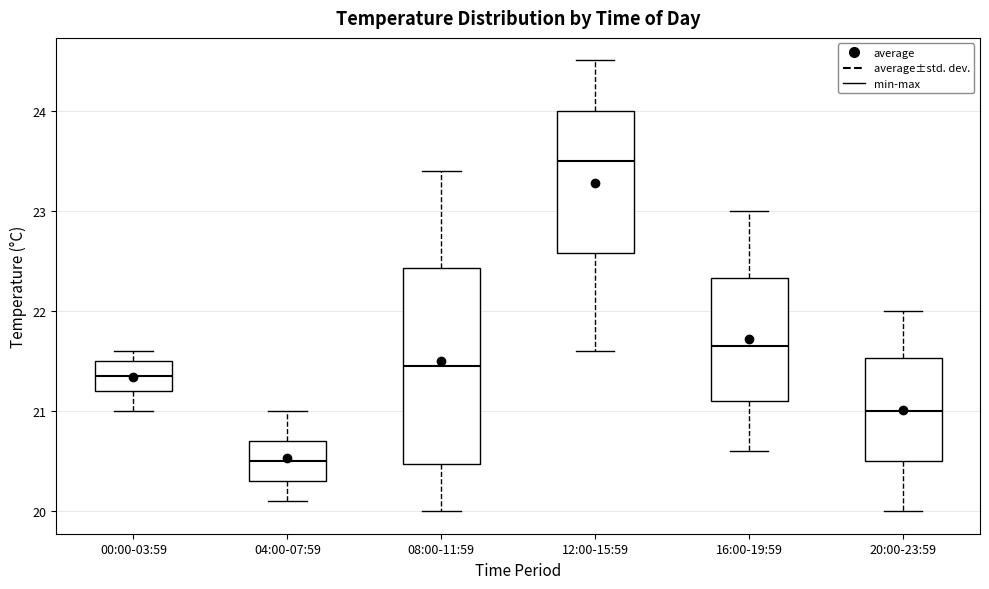

Reading left to right, read every box against the y-axis: the position of its median line, the range the box covers, and the ends of its whiskers. The values are not printed on the chart, so give them approximately, as read against the axis.

00:00-03:59: median 21.4, box 21.2 to 21.5, whiskers 21.0 to 21.6
04:00-07:59: median 20.5, box 20.3 to 20.7, whiskers 20.1 to 21.0
08:00-11:59: median 21.5, box 20.5 to 22.4, whiskers 20.0 to 23.4
12:00-15:59: median 23.5, box 22.6 to 24.0, whiskers 21.6 to 24.5
16:00-19:59: median 21.7, box 21.1 to 22.3, whiskers 20.6 to 23.0
20:00-23:59: median 21.0, box 20.5 to 21.5, whiskers 20.0 to 22.0